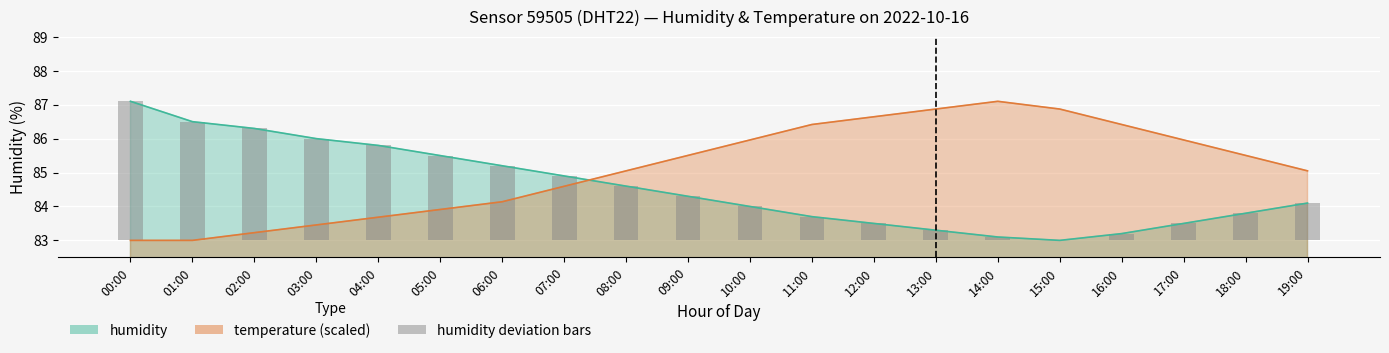

What is the smallest value displayed?

83.0